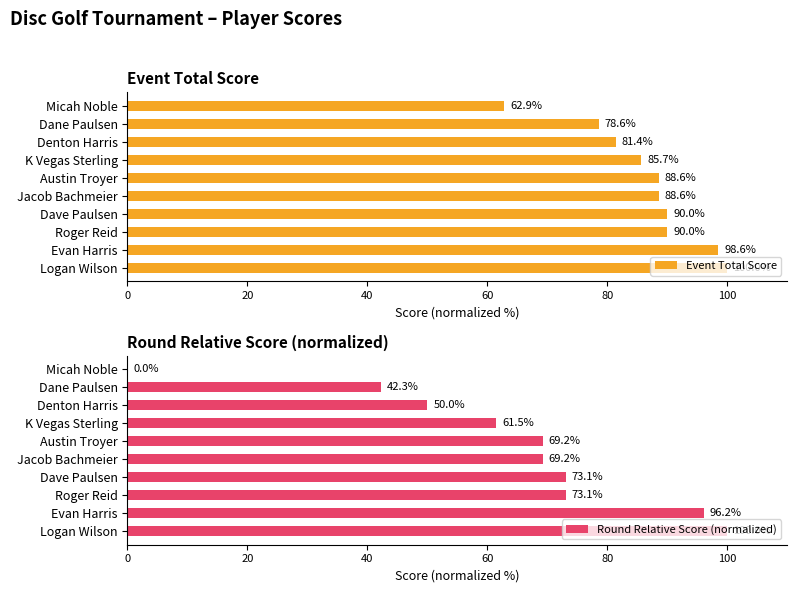

How many groups of bars are there?

10